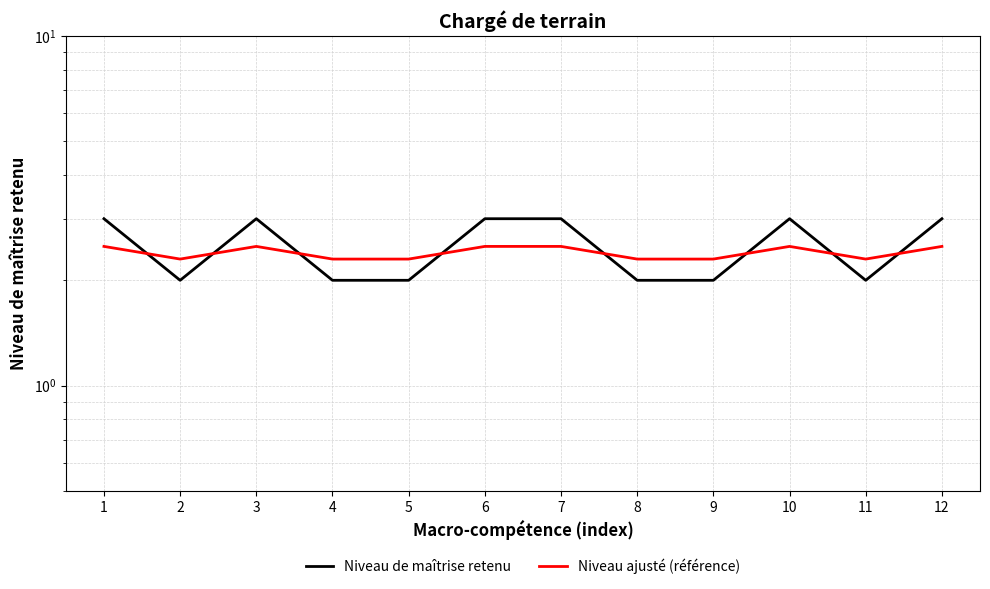

In Niveau de maîtrise retenu, how many points are lower than both neighbors (excluding endpoints)?

2